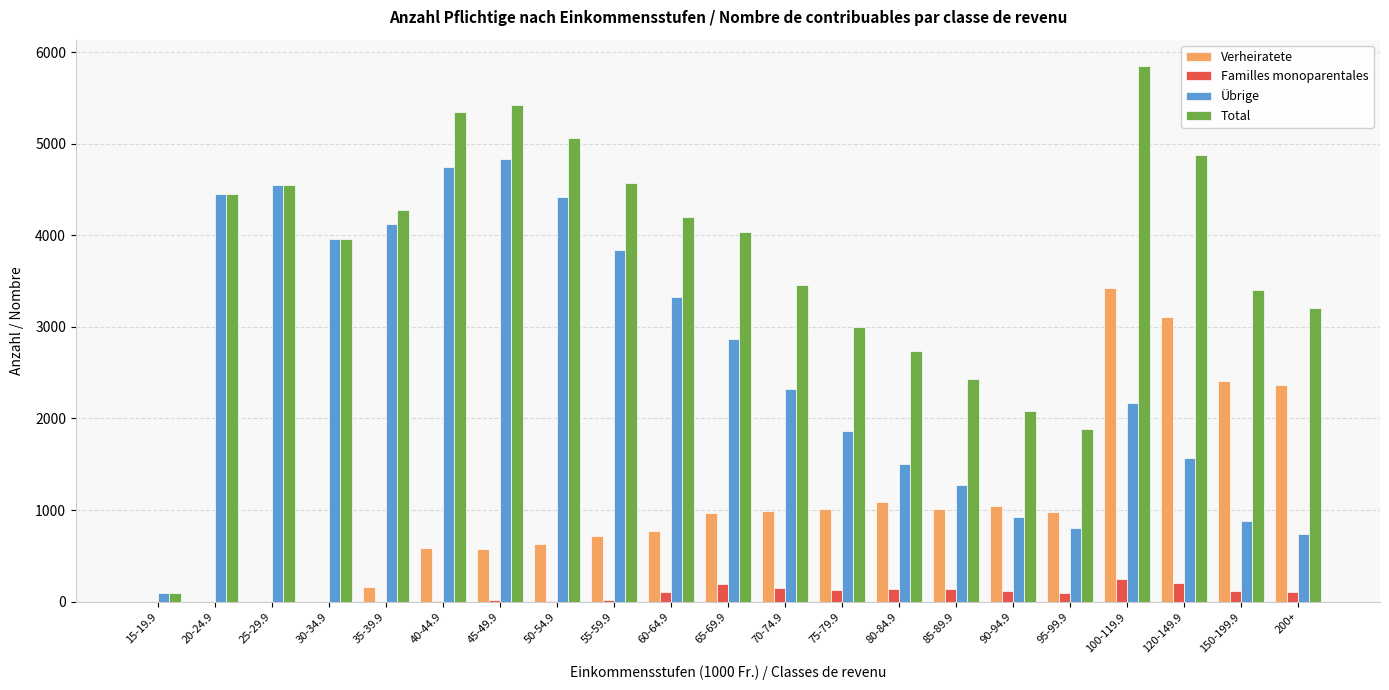

What is the sum of all Verheiratete values?

21826